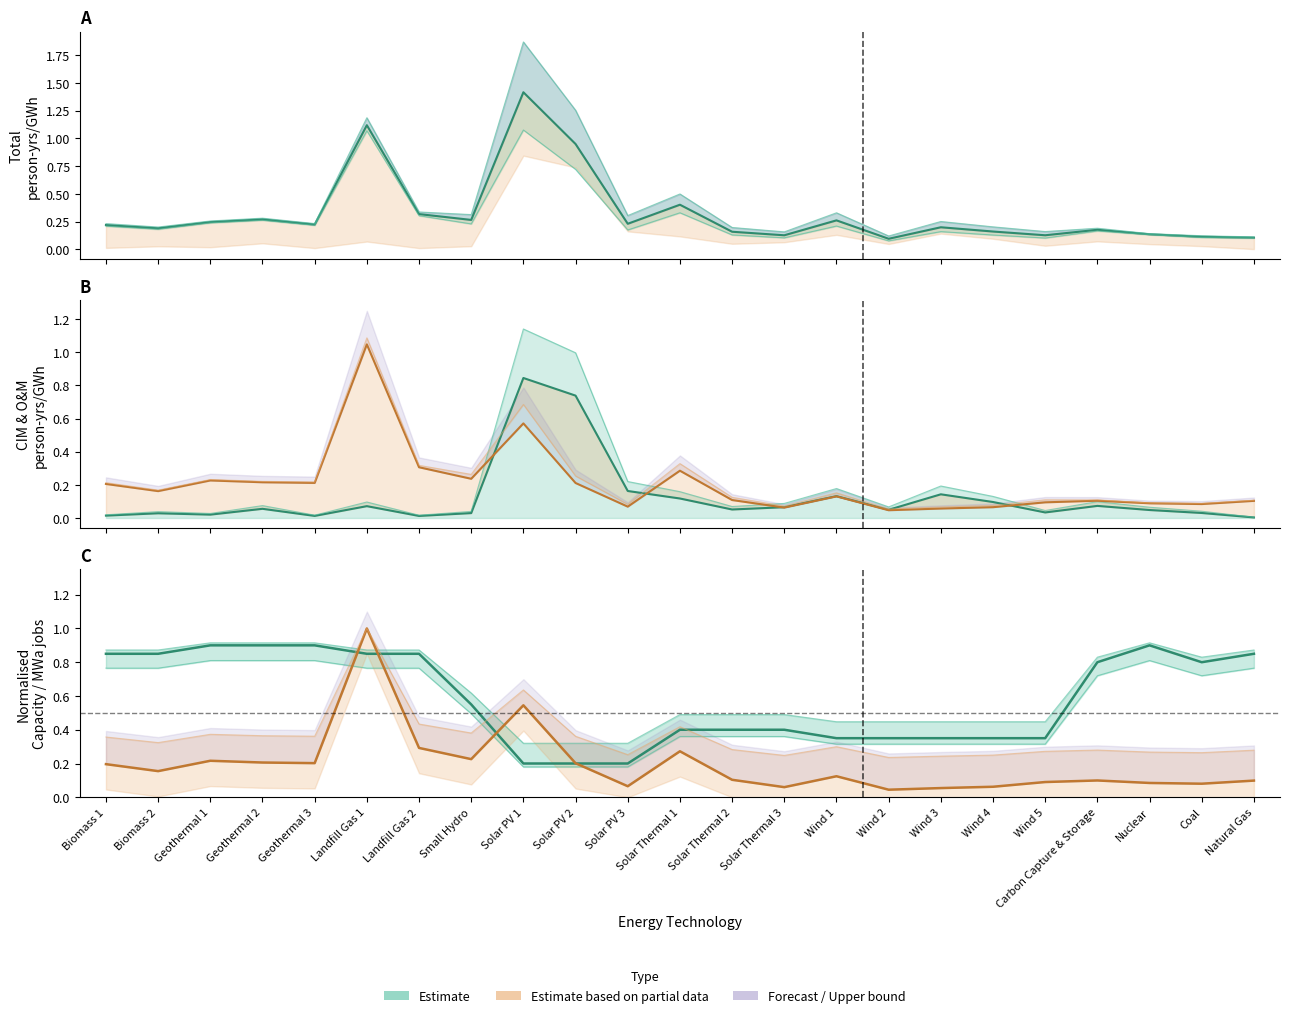

What value does the Capacity Factor (estimate) series have at Wind 2?

0.3